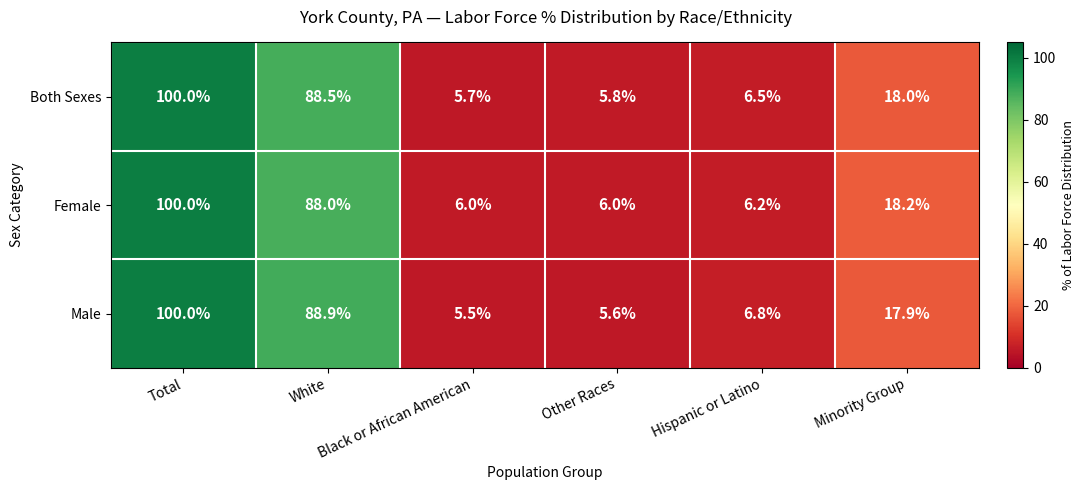

What is the sum of the Male values at White and Total?

188.9